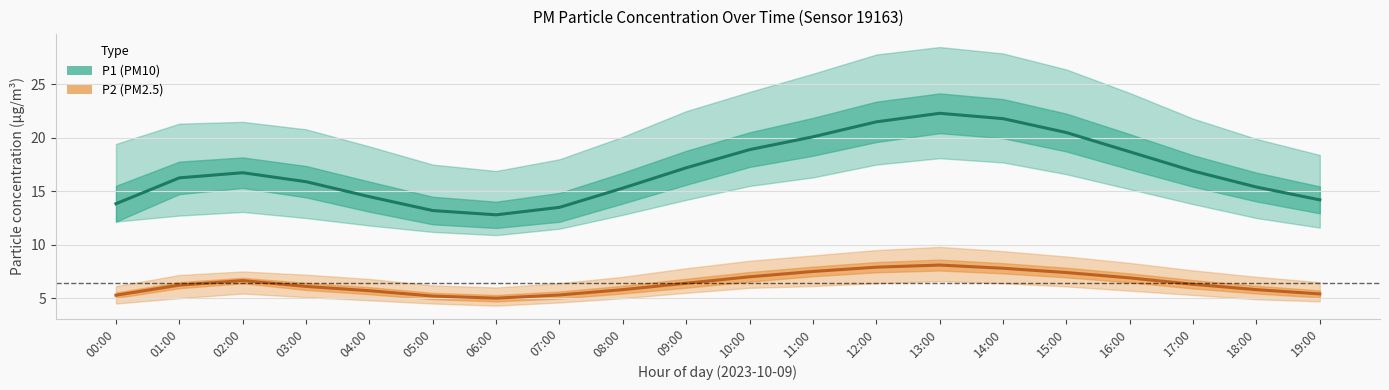

How many distinct data groups are displayed?

2